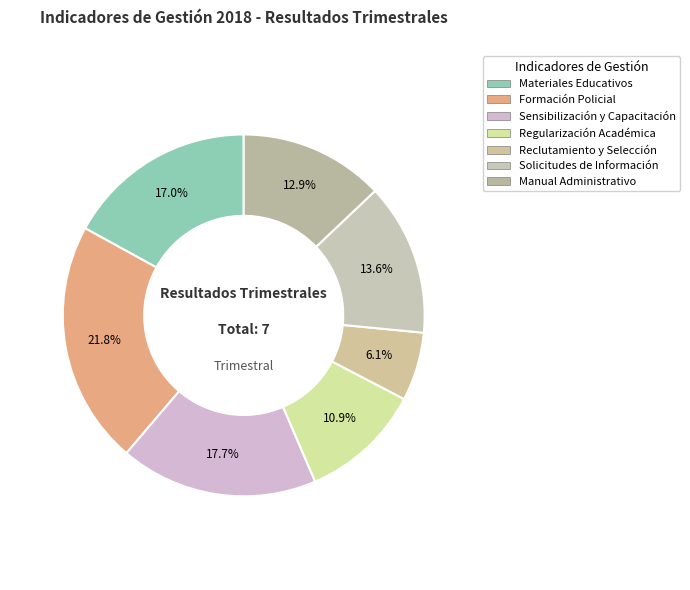

Does any single category account for the majority?

No